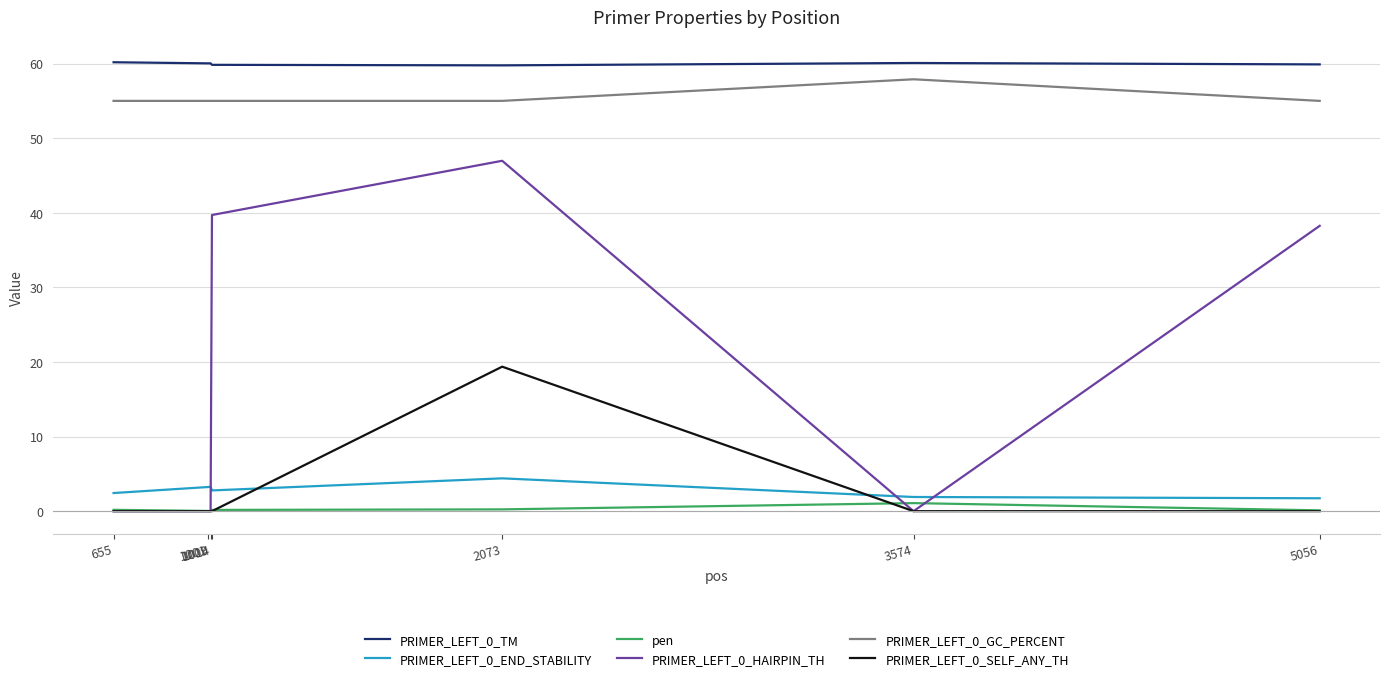

What is the difference between the highest and lowest values at 2073?

59.5